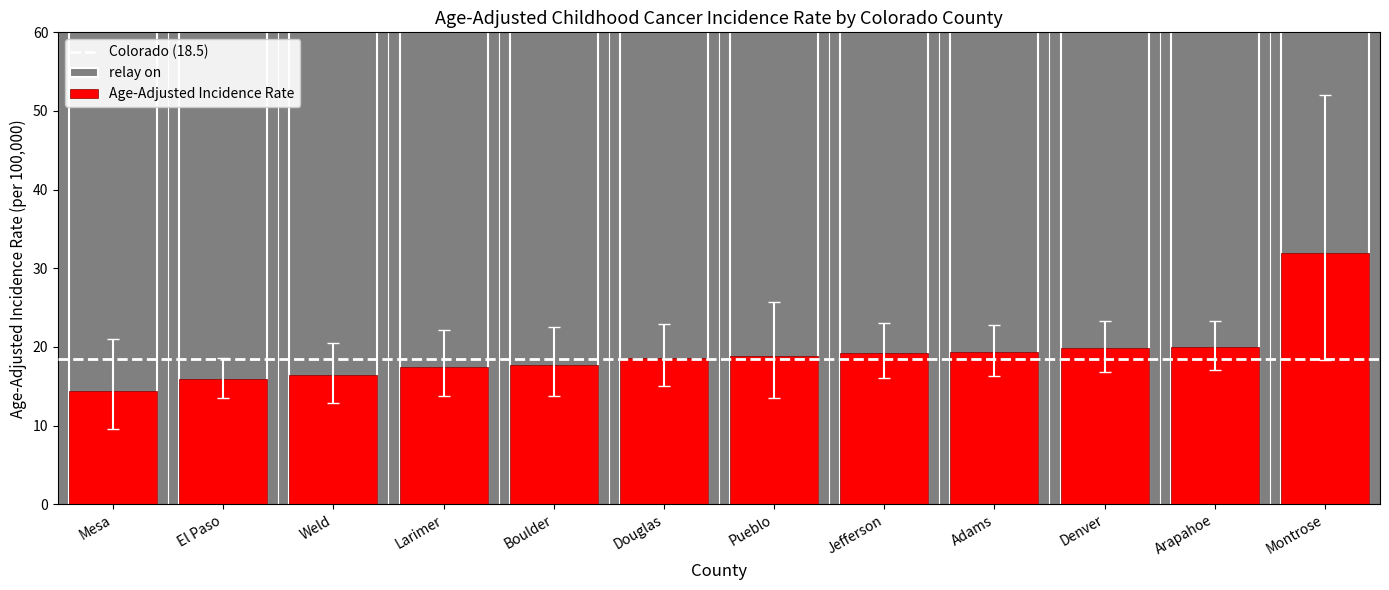

Rank the categories by value from highest to lowest.

Montrose, Arapahoe, Denver, Adams, Jefferson, Pueblo, Douglas, Boulder, Larimer, Weld, El Paso, Mesa